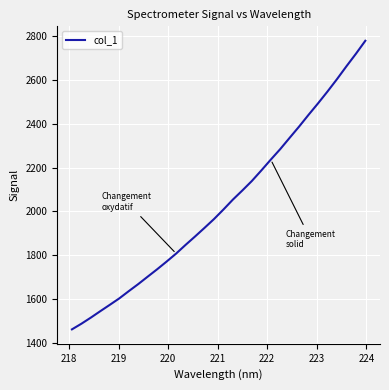

What is the minimum value shown in the chart?

1460.8